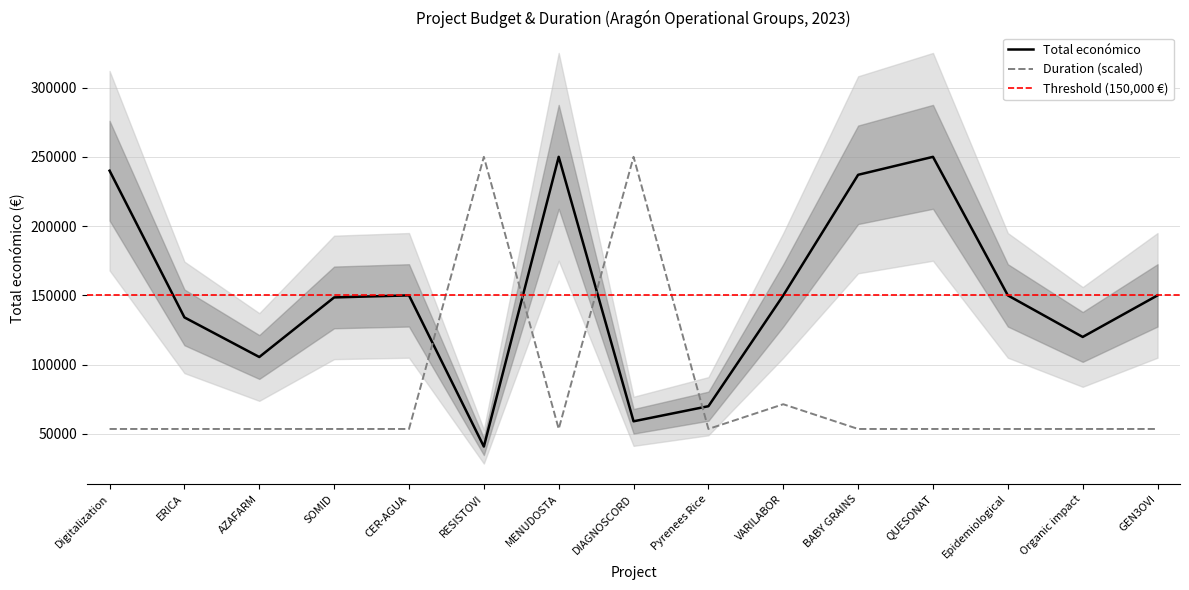

Which series has the largest range (max minus min)?

Total económico